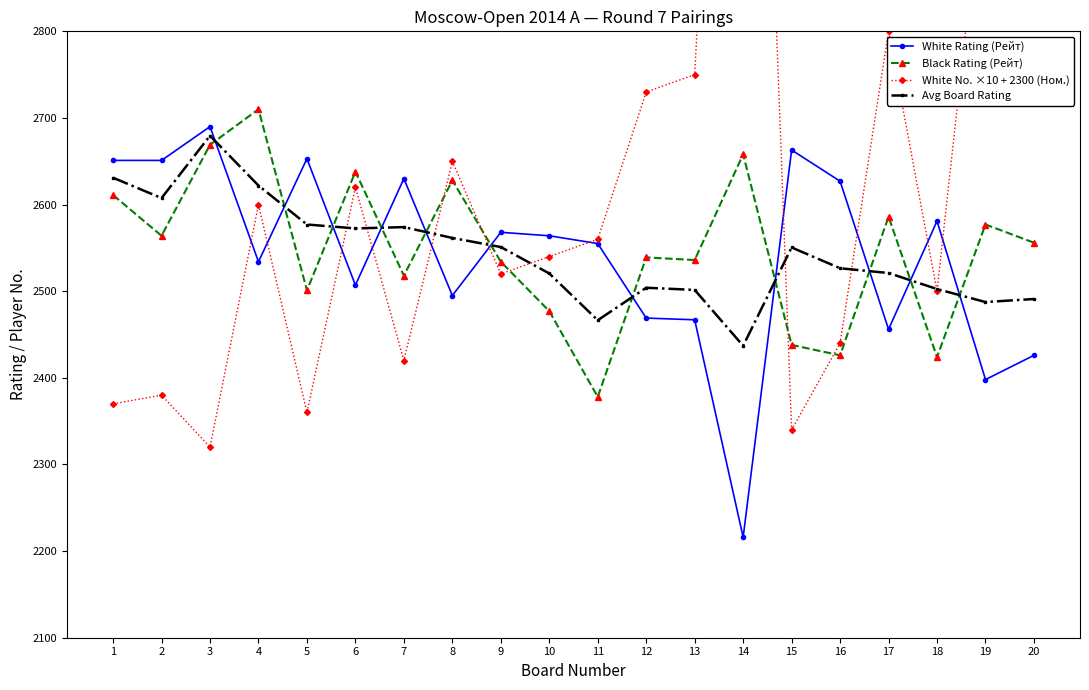

What is the value of the Black Rating (Рейт) point at the 13th from the left?

2536.0